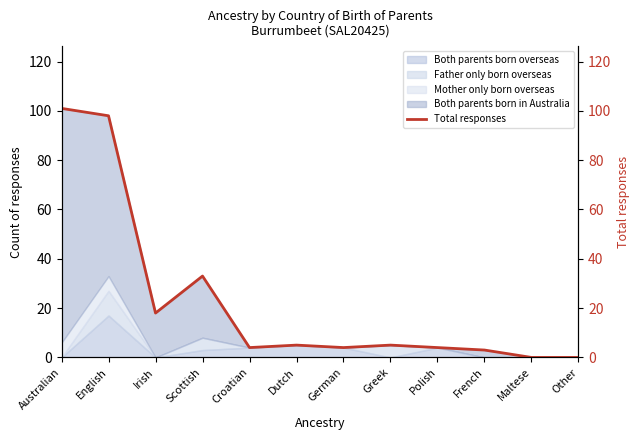

How many positive values are there?

10